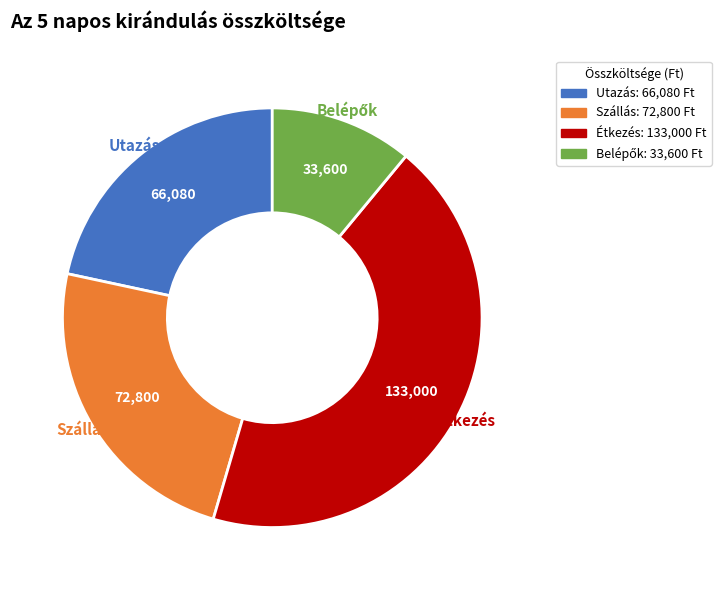

Which has a higher value, Szállás or Utazás?

Szállás